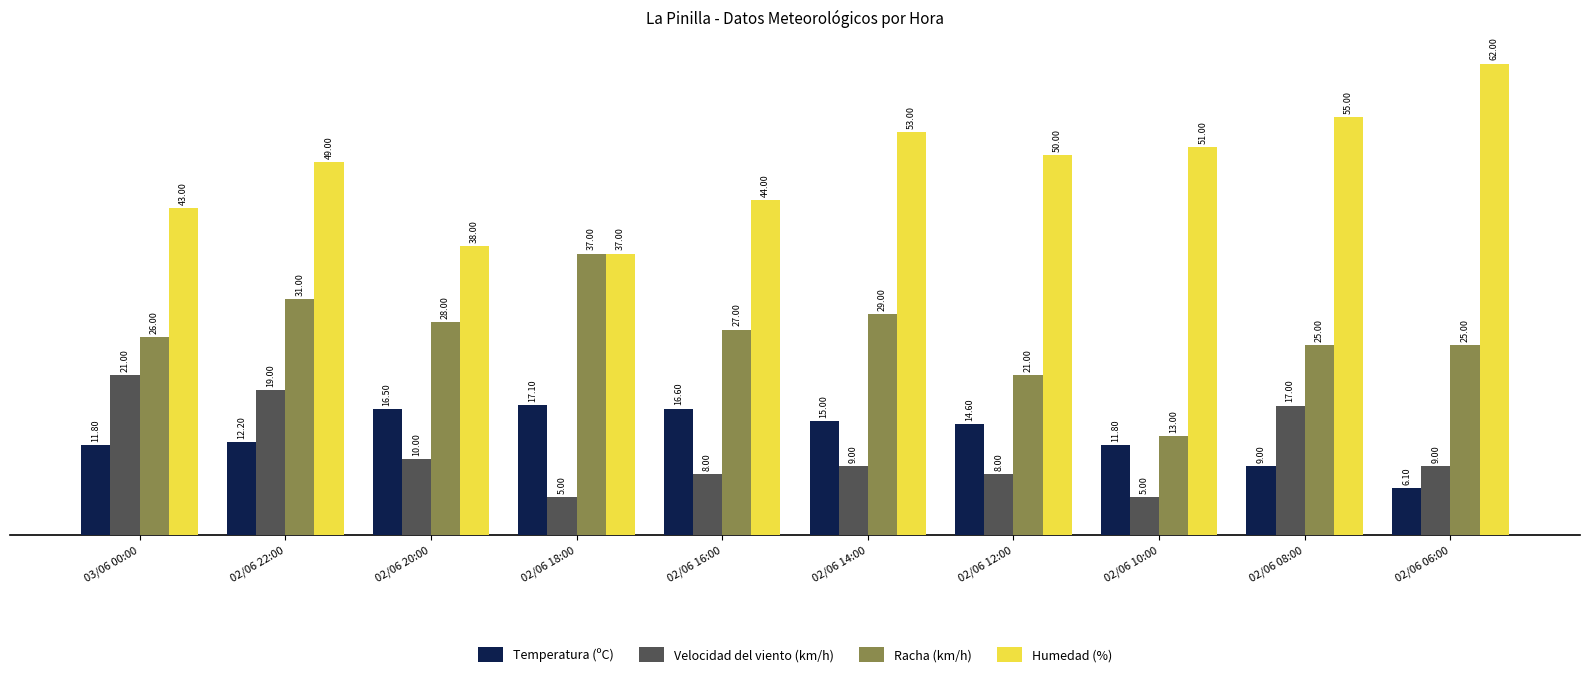

What are all the series names shown in the legend?

Temperatura (ºC), Velocidad del viento (km/h), Racha (km/h), Humedad (%)